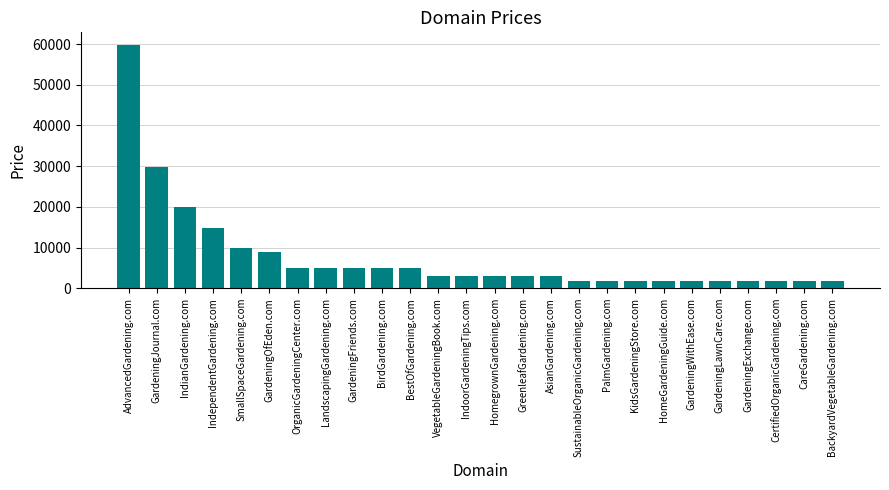

What is the greatest value displayed?

59888